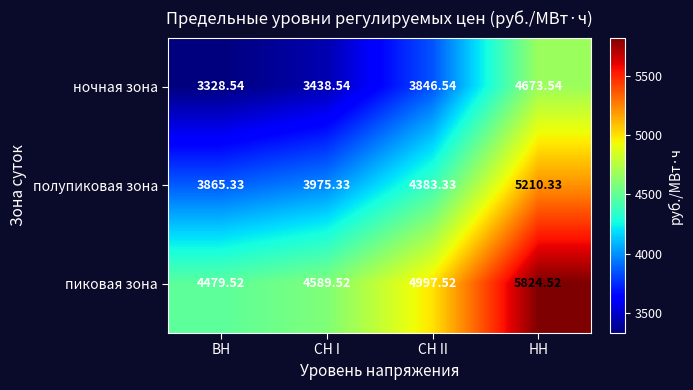

Rank the series by their maximum value, from highest to lowest.

пиковая зона, полупиковая зона, ночная зона